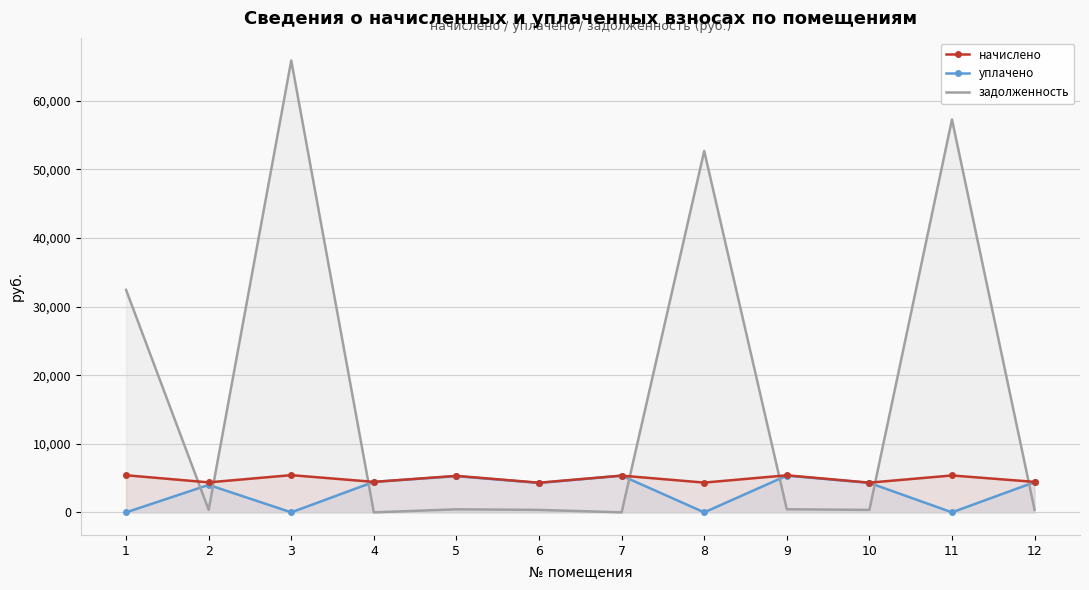

Which series has the largest total across all categories?

задолженность